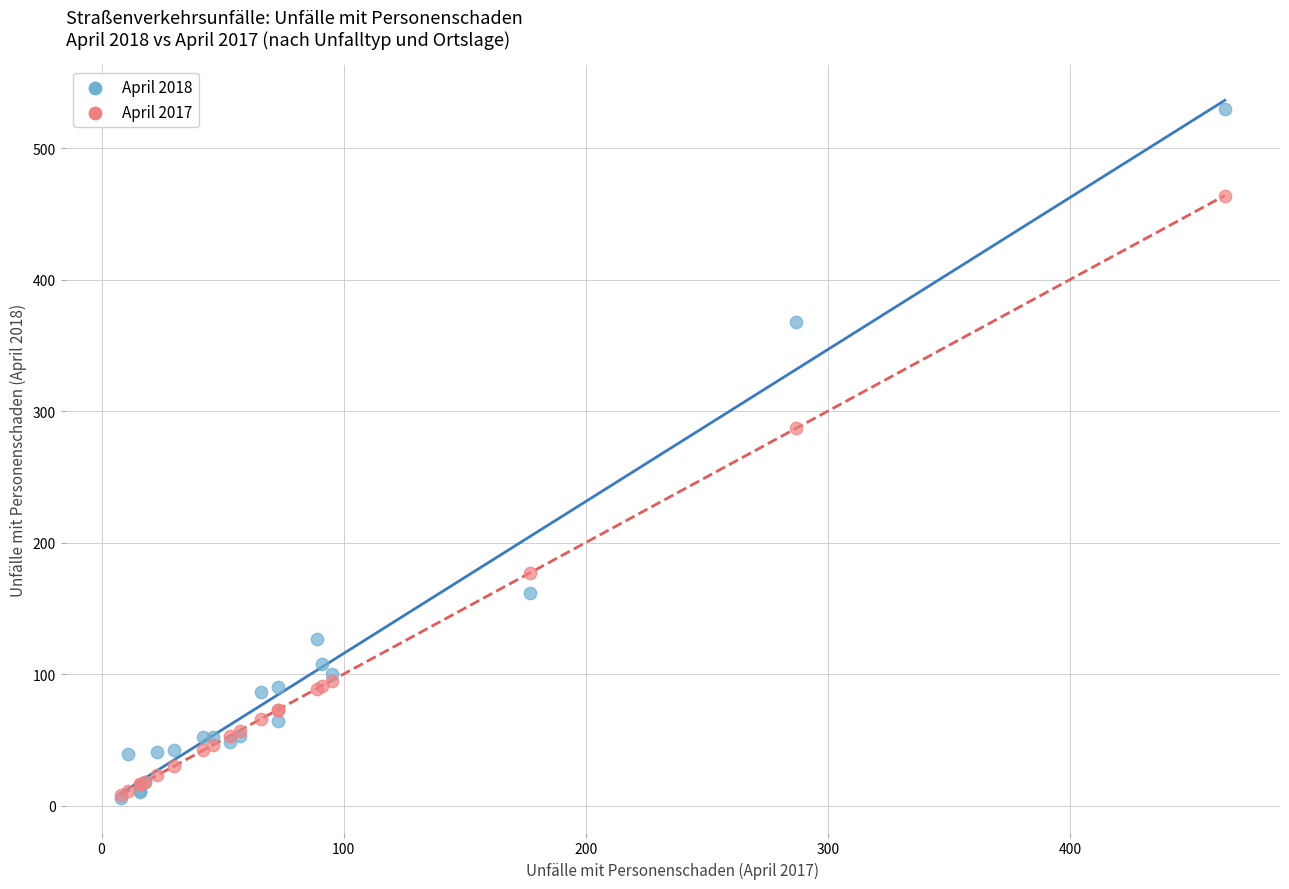

Which series reaches the maximum Y coordinate?

April 2018